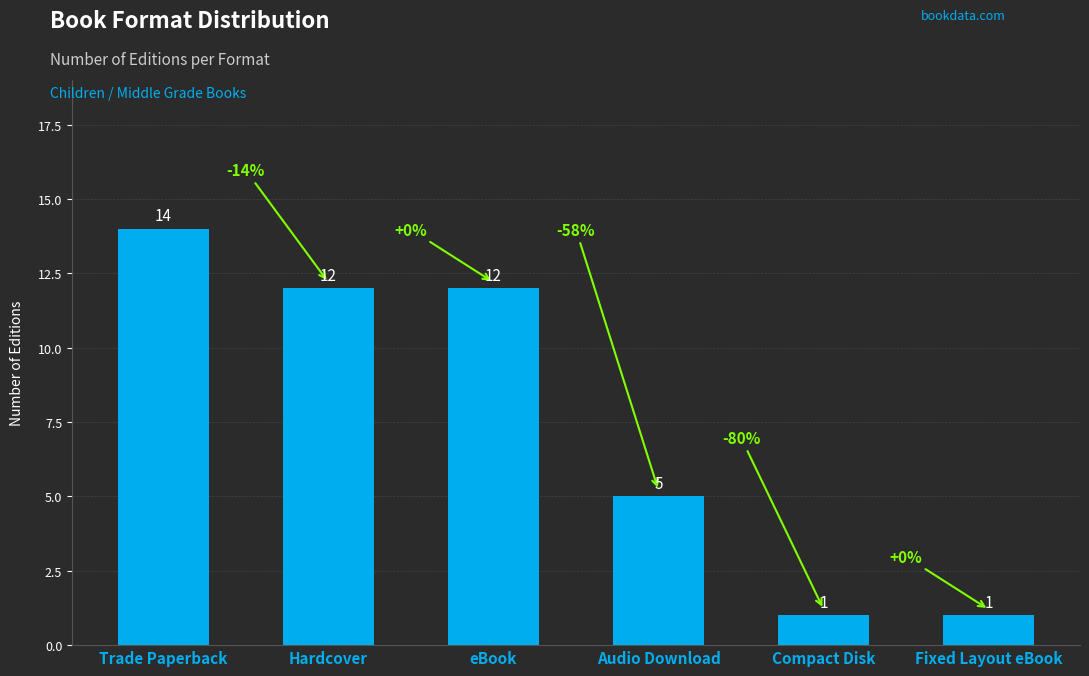

Reading left to right, transcribe all the data shown in this chart.

14	12	12	5	1	1